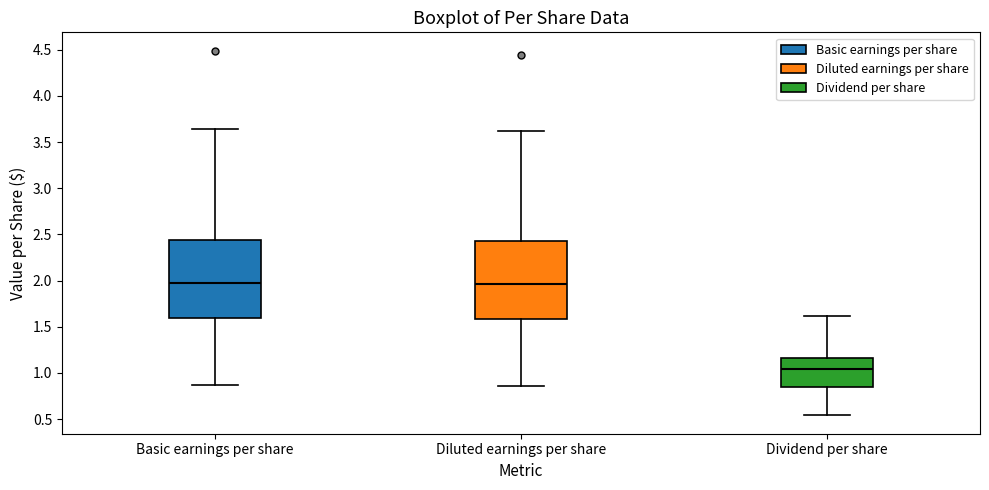

Reading left to right, transcribe this box plot: for each box, give where its median line is, the range the box spans, and where its two whiskers end, as read against the y-axis. The values are not printed on the chart, so give them approximately, as read against the axis.

Basic earnings per share: median 1.95, box 1.60 to 2.45, whiskers 0.85 to 3.65
Diluted earnings per share: median 1.95, box 1.60 to 2.45, whiskers 0.85 to 3.60
Dividend per share: median 1.05, box 0.85 to 1.15, whiskers 0.55 to 1.60